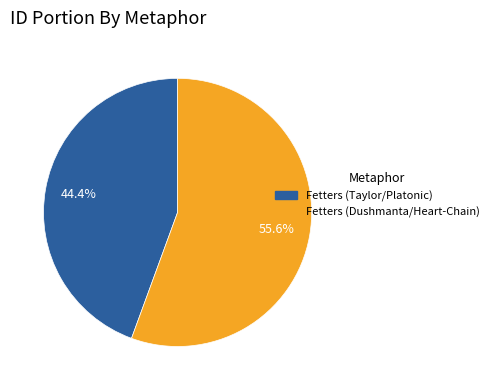

To the nearest percent, what is the difference between the Fetters (Dushmanta/Heart-Chain) and Fetters (Taylor/Platonic) slice percentages?

11%